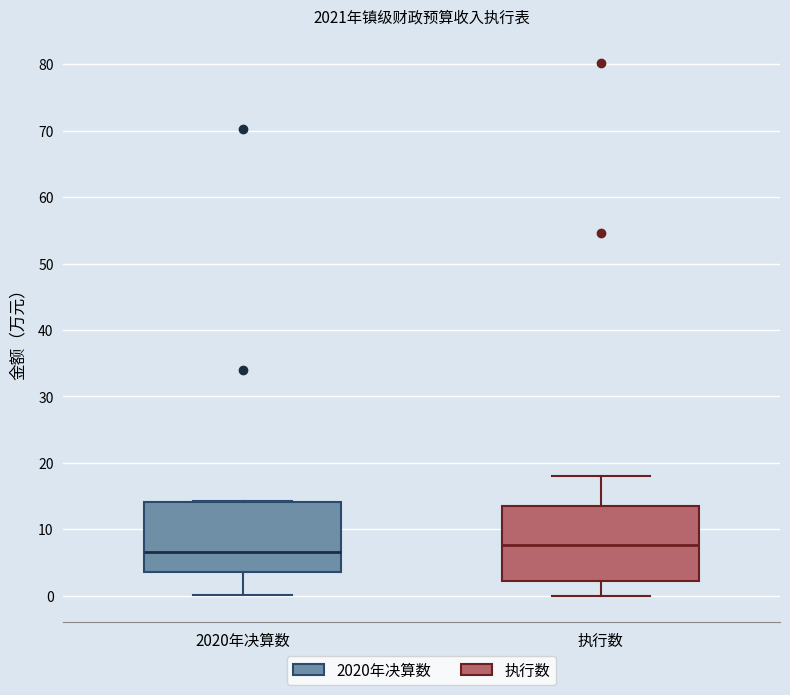

Which box's median line is the lowest?

2020年决算数